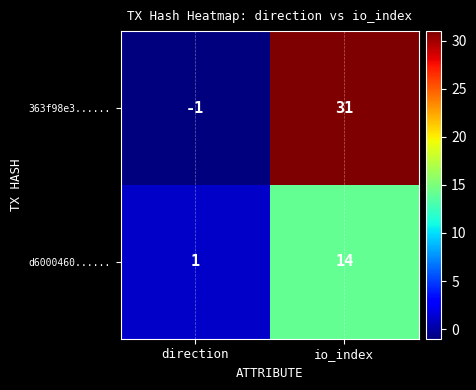

Reading left to right, transcribe all the data shown in this chart.

363f98e3......: direction=-1	io_index=31
d6000460......: direction=1	io_index=14